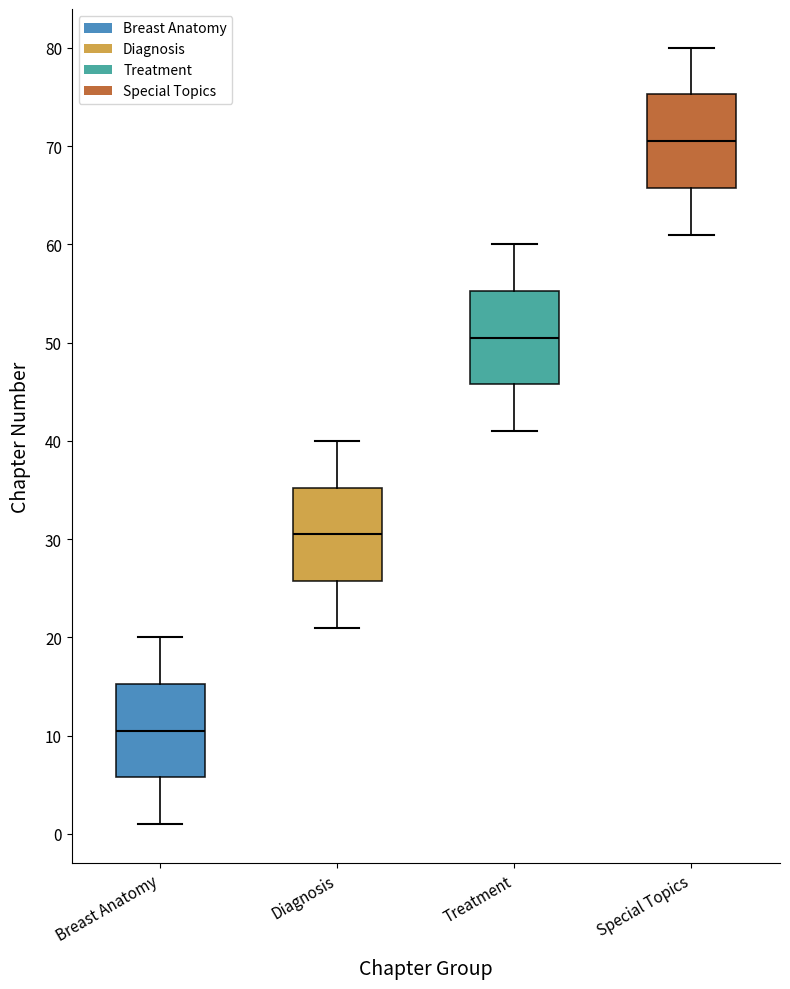

Reading left to right, read every box against the y-axis: the position of its median line, the range the box covers, and the ends of its whiskers. The values are not printed on the chart, so give them approximately, as read against the axis.

Breast Anatomy: median 11, box 6 to 15, whiskers 1 to 20
Diagnosis: median 31, box 26 to 35, whiskers 21 to 40
Treatment: median 51, box 46 to 55, whiskers 41 to 60
Special Topics: median 71, box 66 to 75, whiskers 61 to 80